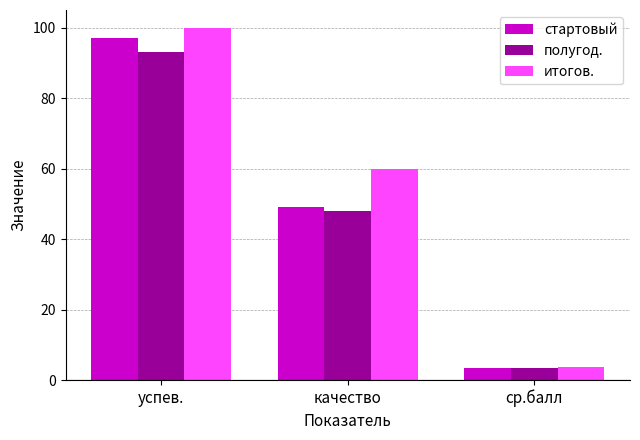

List the series in order of their overall mean, highest first.

итогов., стартовый, полугод.